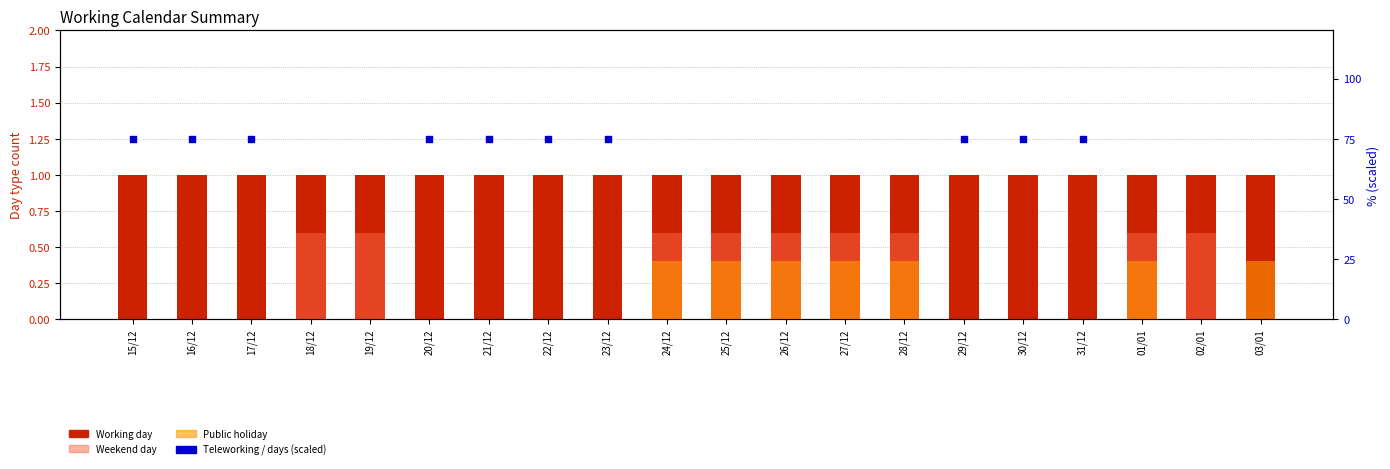

What is the total value across all series at 15/12?

76.0